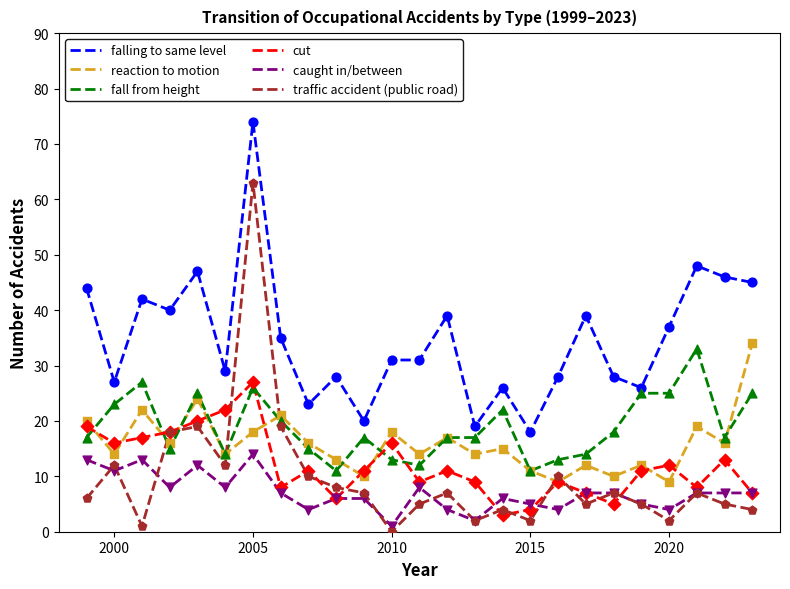

True or false: fall from height and caught in/between intersect in this chart.

False